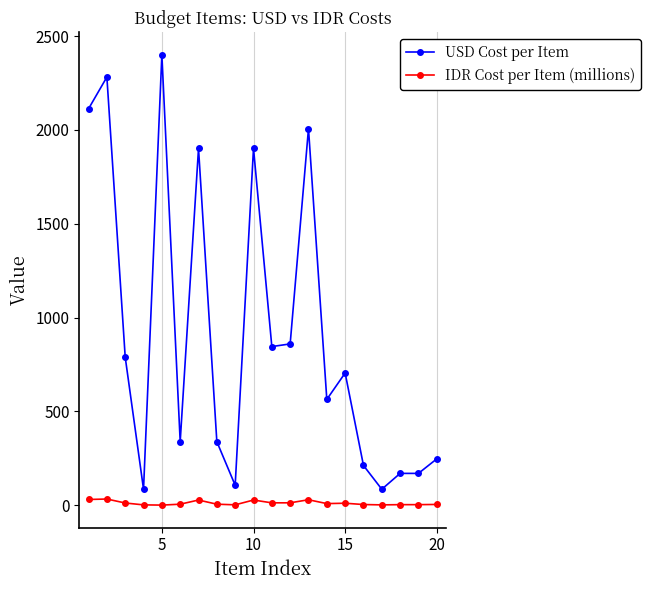

How many lines are shown in the chart?

2